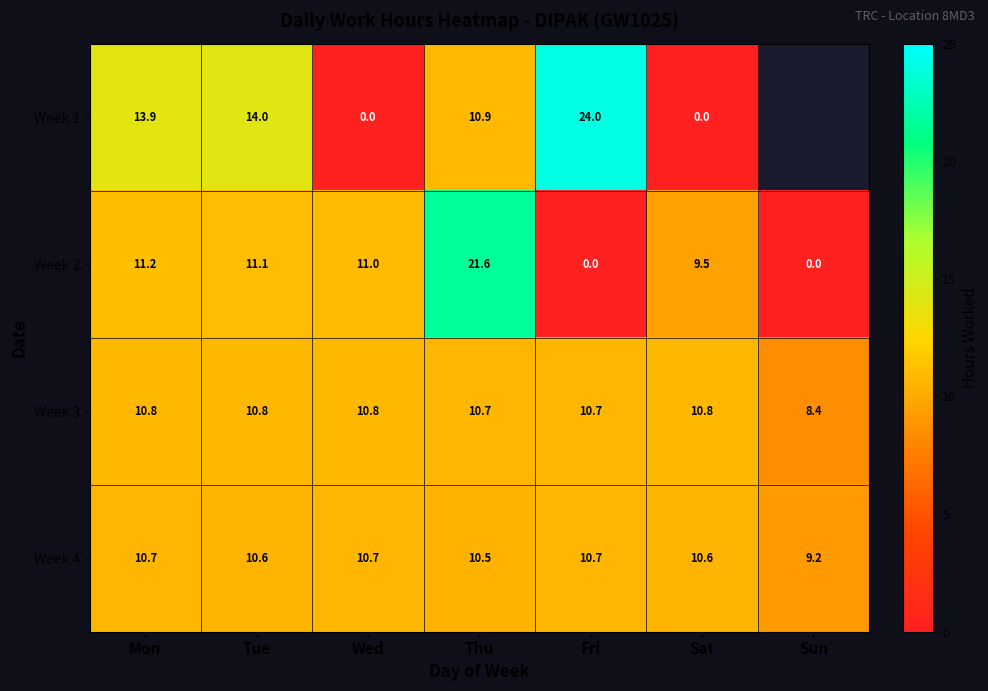

Is the value of Week 2 at Sat greater than the value of Week 1 at Wed?

Yes